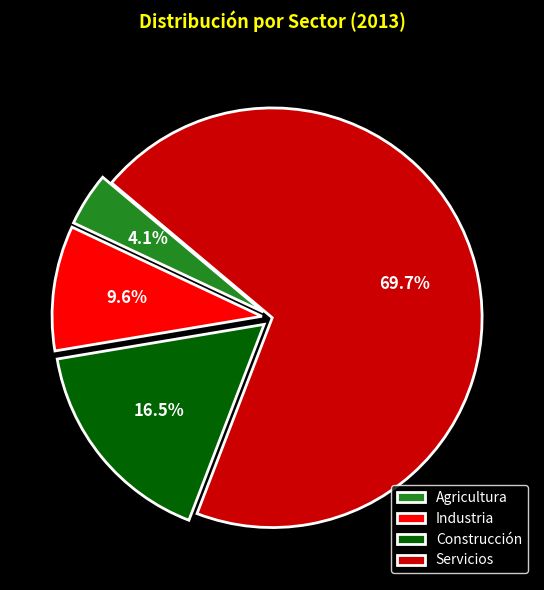

To the nearest percent, what is the average slice percentage?

25%